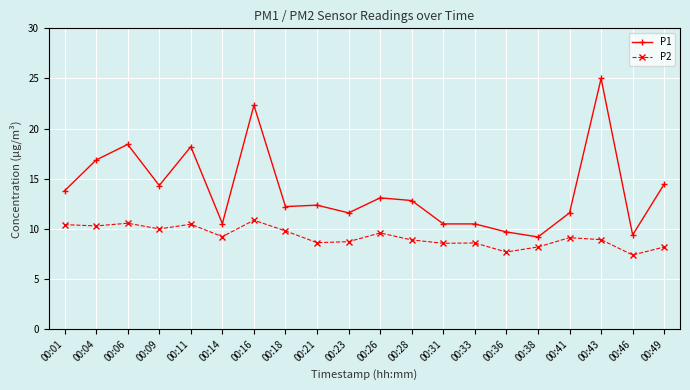

True or false: P1 and P2 cross at least once.

False